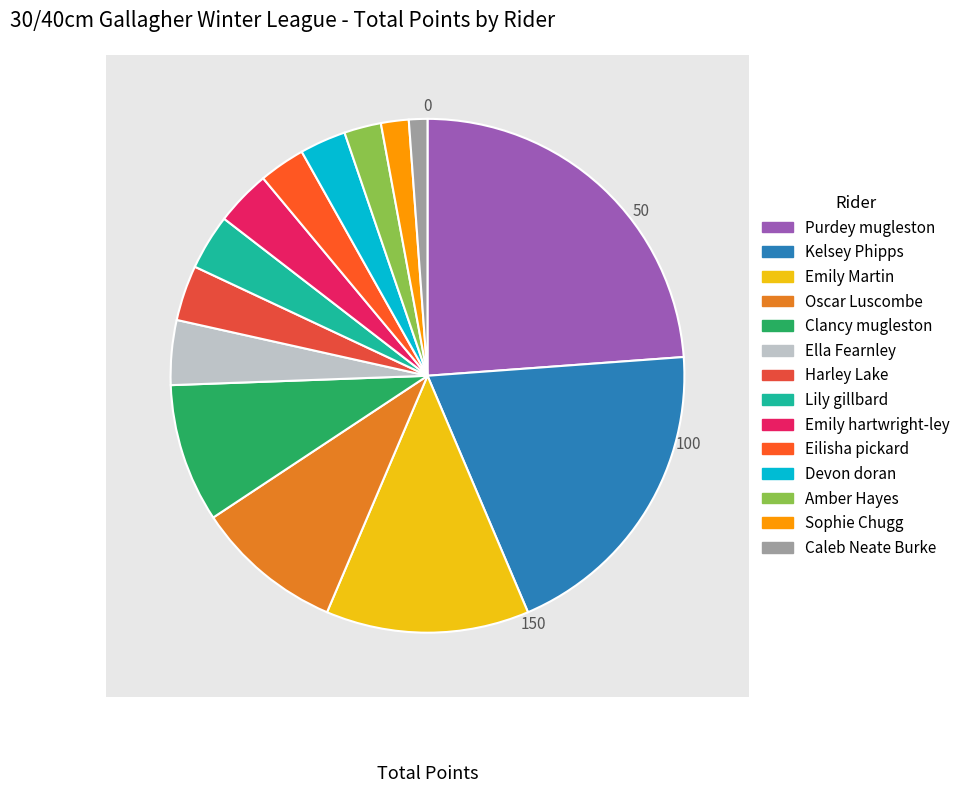

How many segments does this pie chart have?

14